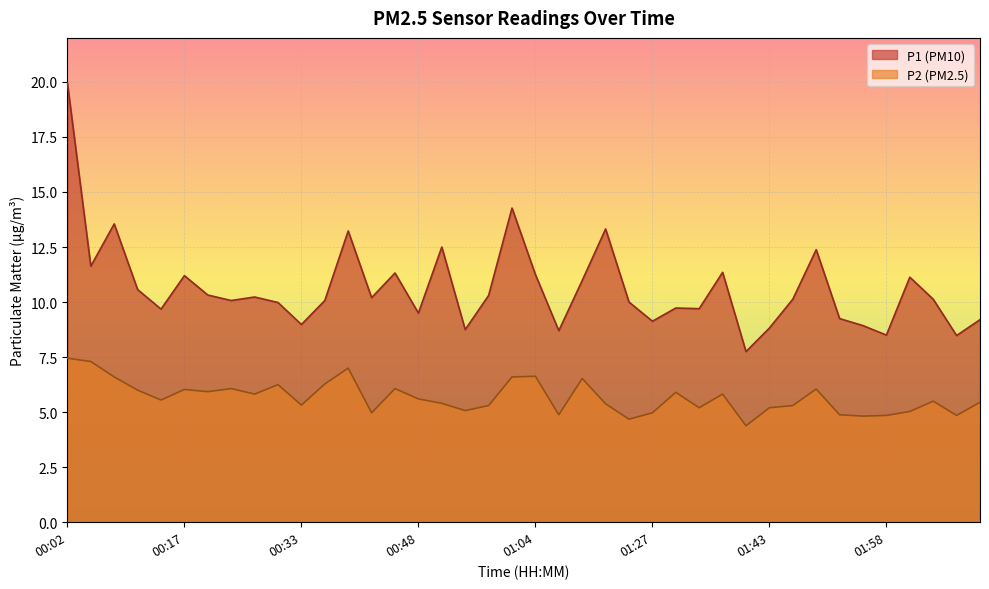

List the labels in order of P1 value, largest first.

00:02, 01:01, 00:08, 01:21, 00:39, 00:51, 01:49, 00:05, 01:36, 00:45, 01:04, 00:17, 02:01, 01:17, 00:11, 00:20, 00:57, 00:26, 00:42, 01:46, 02:04, 00:23, 00:36, 01:24, 00:29, 01:30, 01:33, 00:14, 00:48, 01:52, 02:10, 01:27, 00:33, 01:55, 01:43, 00:54, 01:14, 01:58, 02:07, 01:39